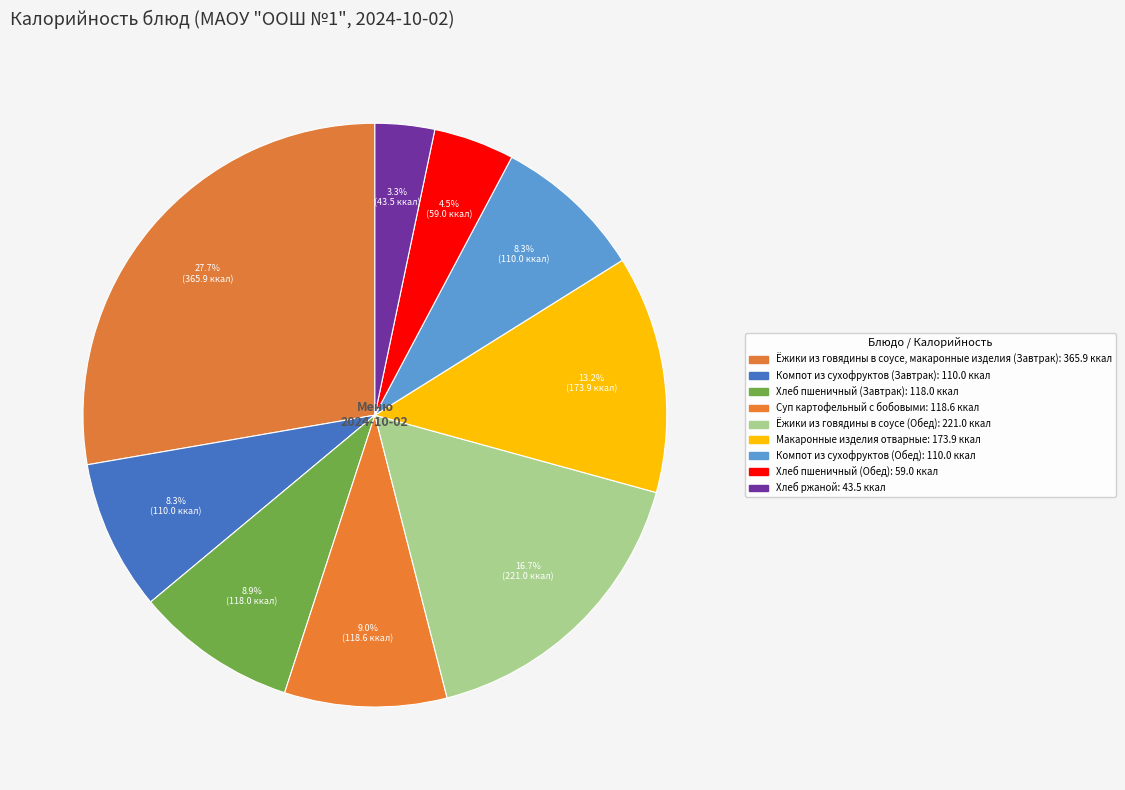

Is the sum of Хлеб пшеничный (Завтрак) and Хлеб ржаной greater than half?

No